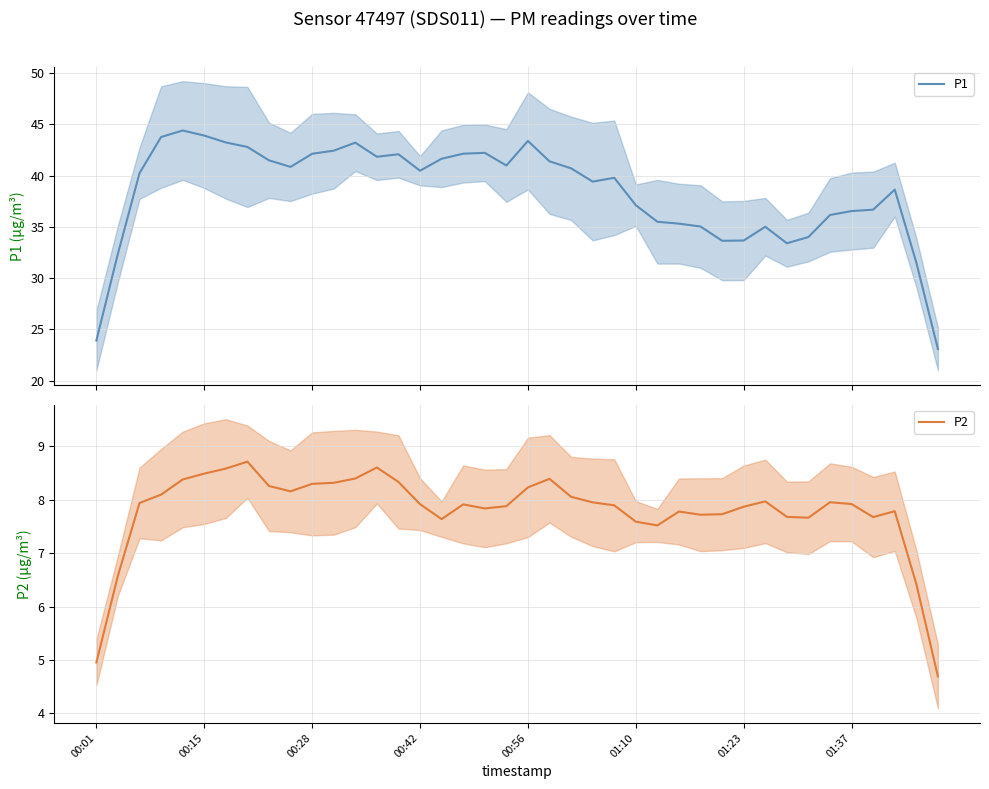

What is the minimum value for P1?

23.1